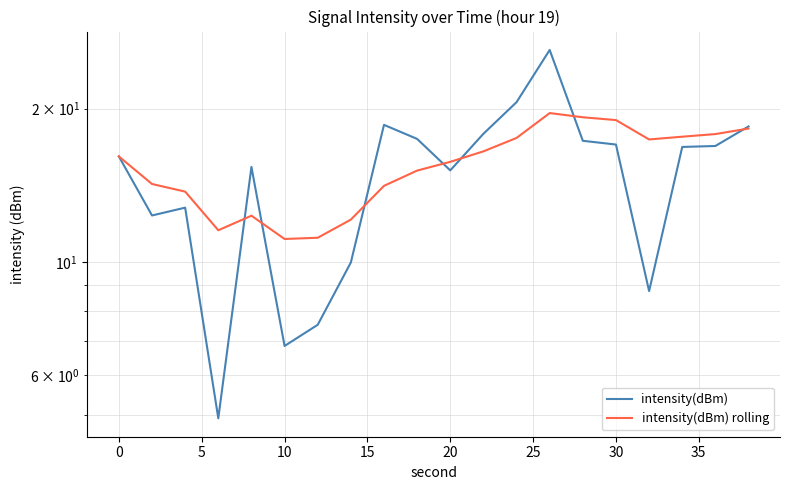

Reading left to right, list all the values displayed in this chart.

intensity(dBm): 16.1	12.3	12.8	4.9	15.4	6.8	7.5	10.0	18.6	17.4	15.1	17.9	20.6	26.1	17.3	17.0	8.8	16.8	16.9	18.5
intensity(dBm) rolling: 16.1	14.2	13.7	11.5	12.3	11.1	11.2	12.1	14.1	15.1	15.7	16.5	17.5	19.6	19.2	19.0	17.4	17.6	17.8	18.3